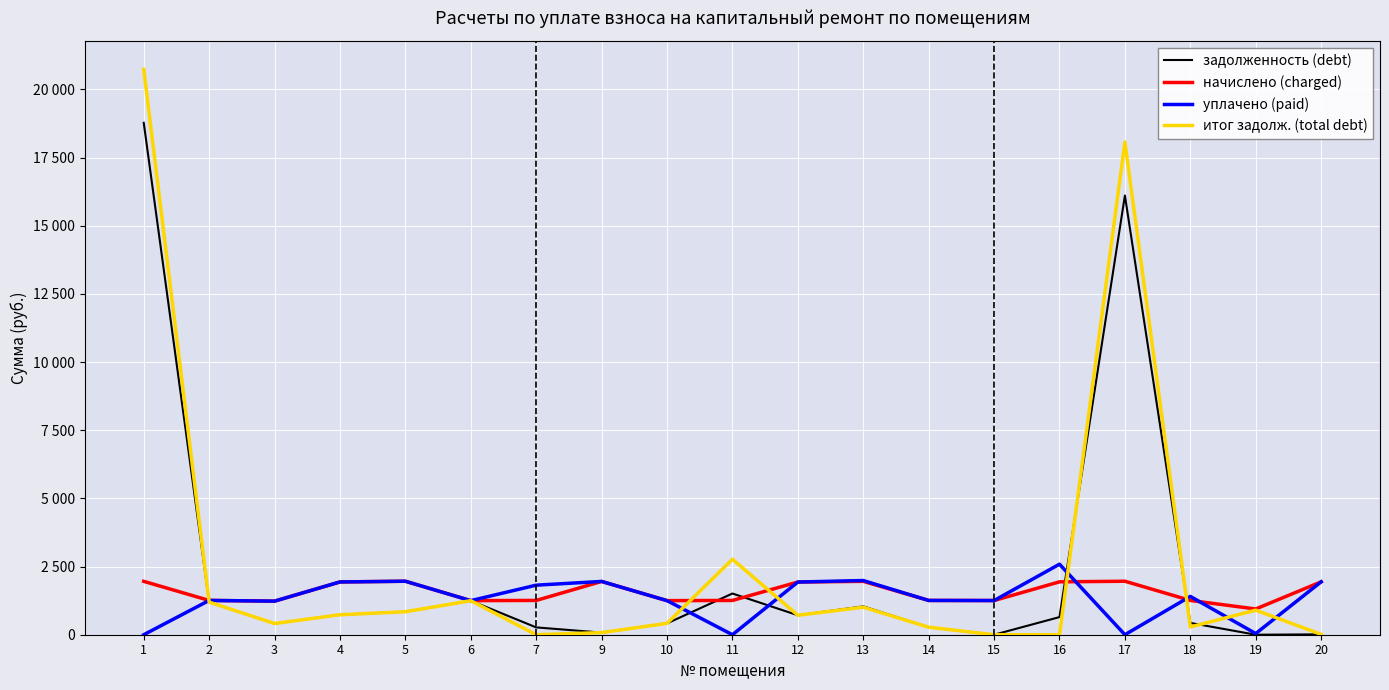

How many intersections are there between задолженность (debt) and итог задолж. (total debt)?

3